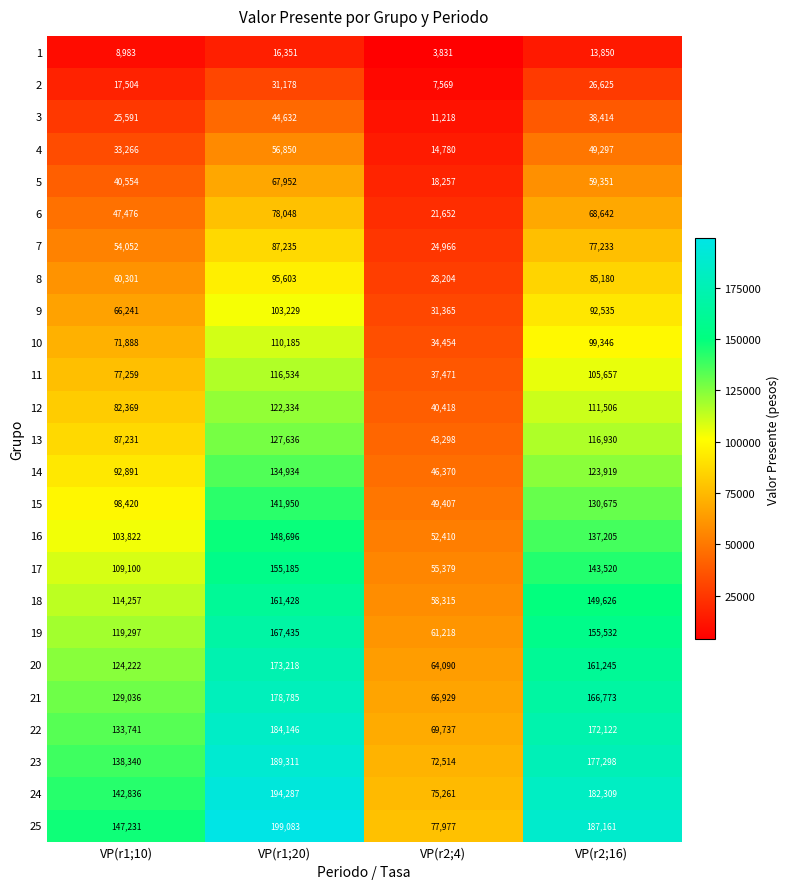

How many distinct data groups are displayed?

25